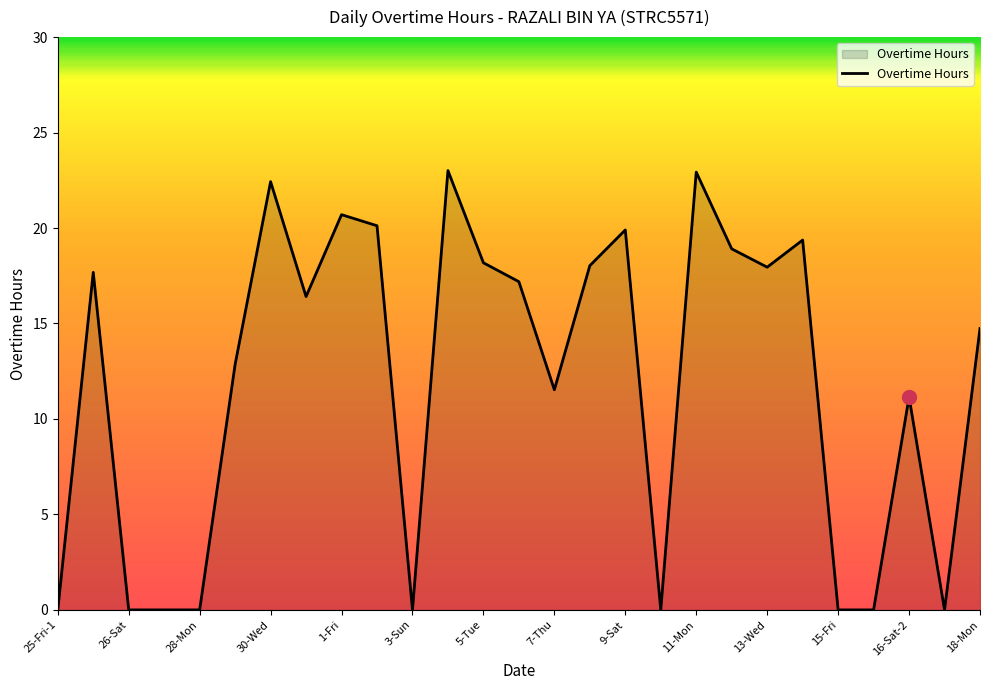

What is the maximum value shown in the chart?

23.0